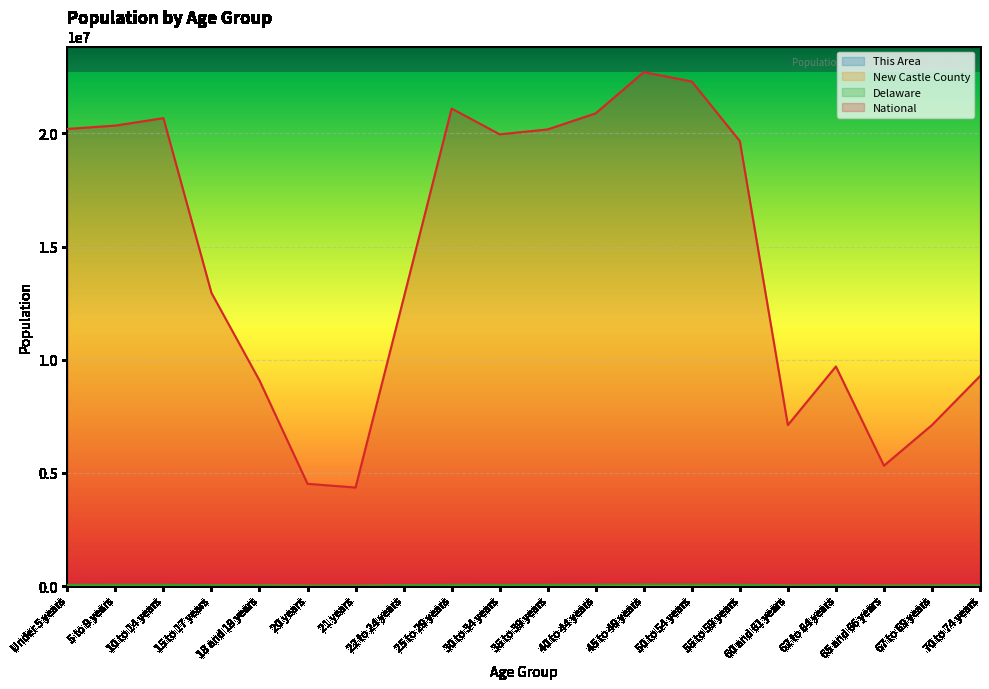

True or false: This Area and New Castle County intersect in this chart.

False